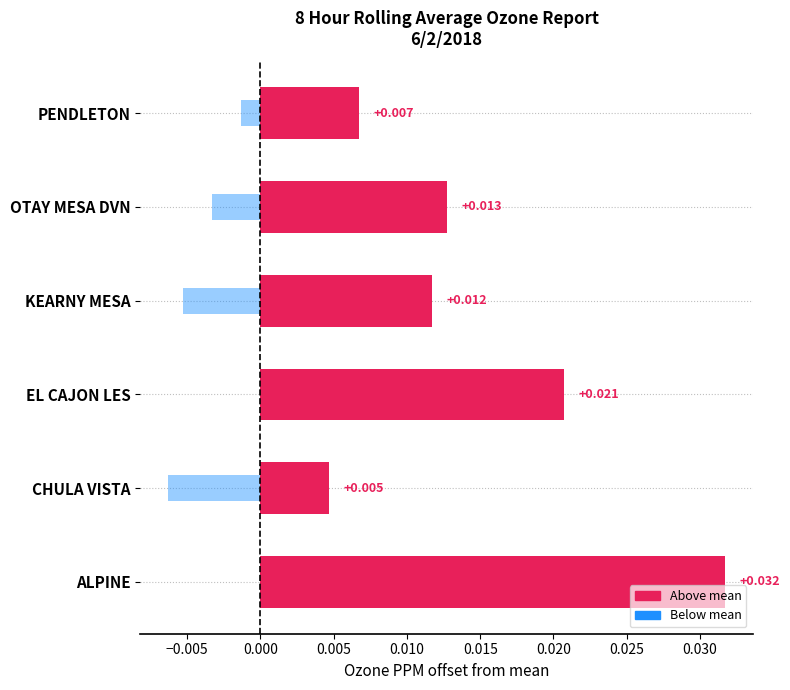

How many bars are there in total?

12